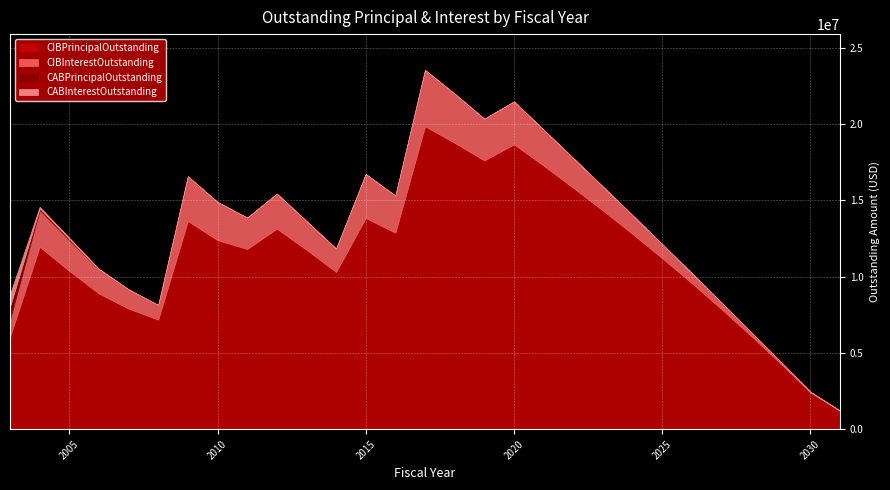

Which series has the widest spread of values?

CIBPrincipalOutstanding